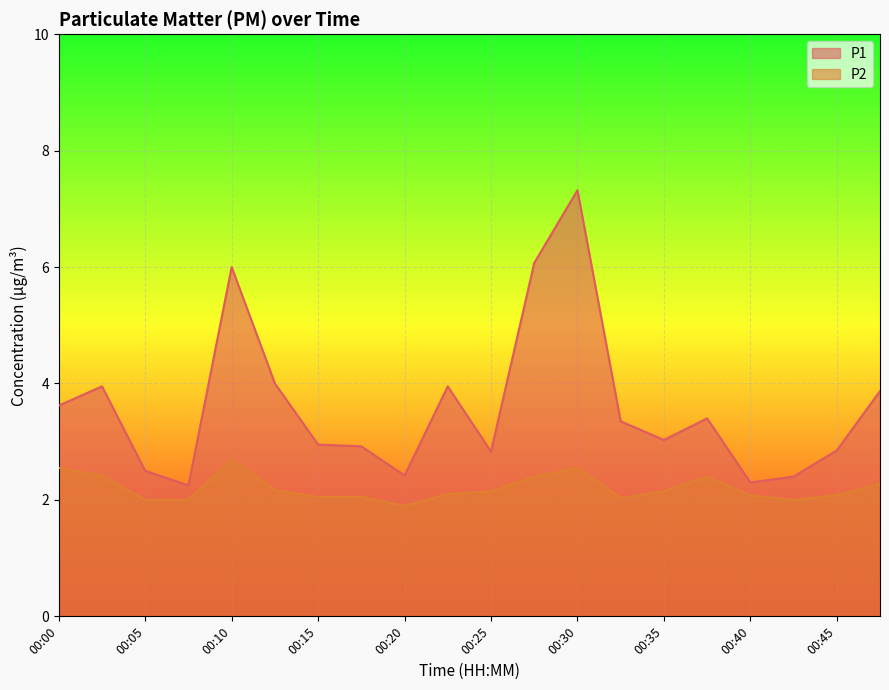

Which has a higher value, 00:27 or 00:35?

00:27